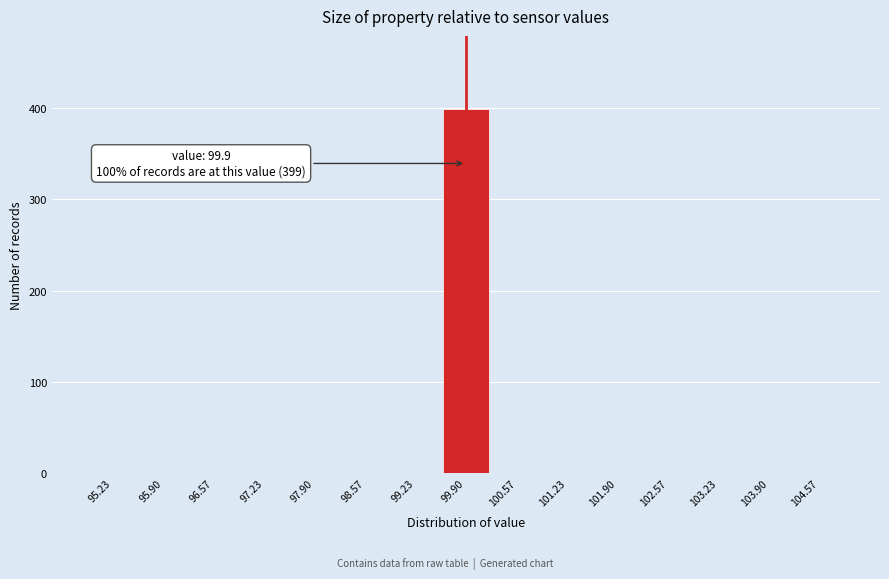

Over which range of the x-axis is the bar tallest?

99.6 to 100.2